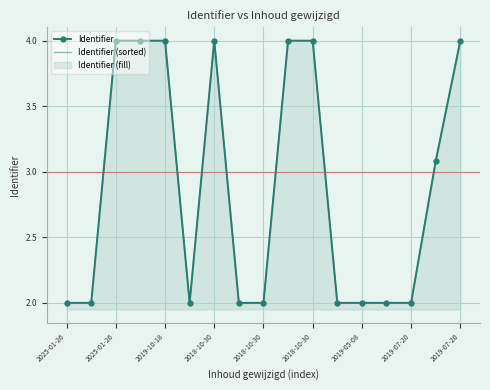

Read the Identifier (sorted) value at 2019-10-18.

4.0